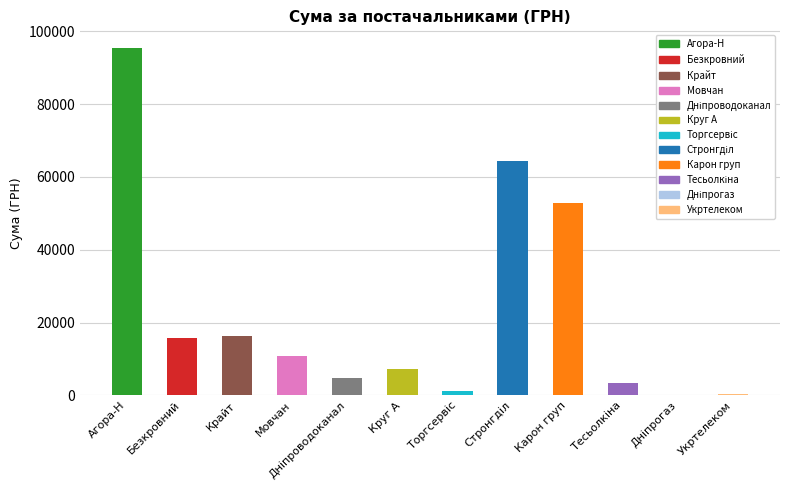

What is the difference between the values at Торгсервіс and Карон груп?

51836.1